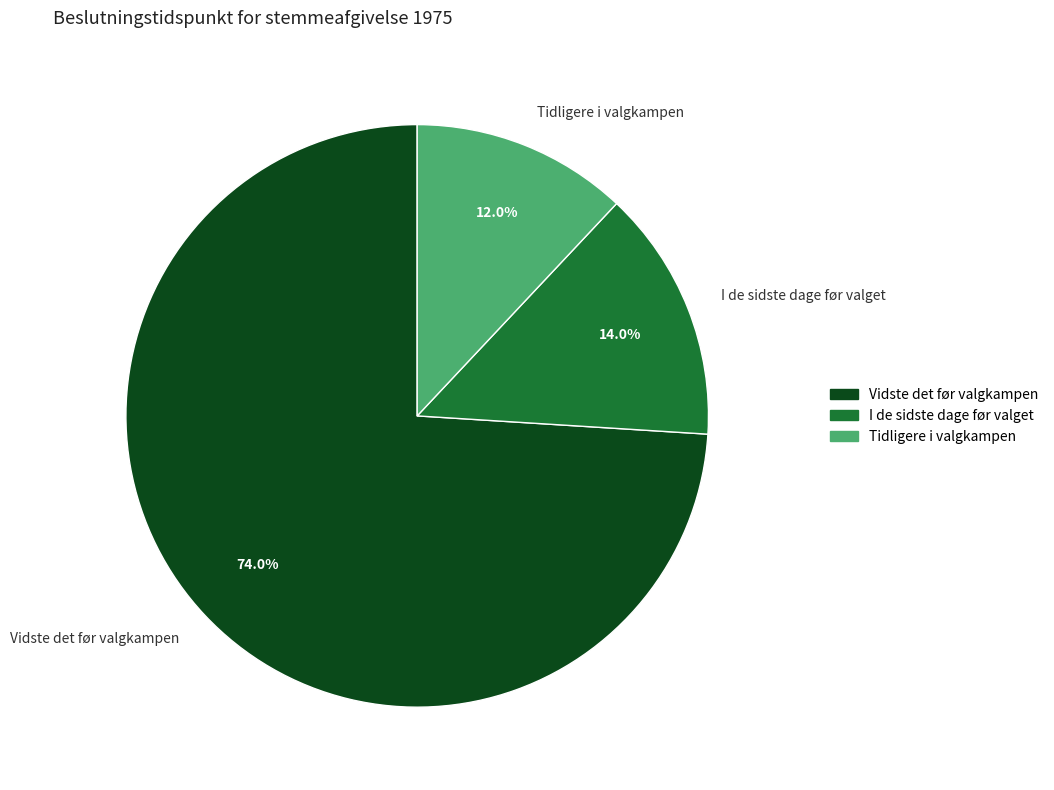

Do I de sidste dage før valget and Tidligere i valgkampen together represent more than half of the pie?

No